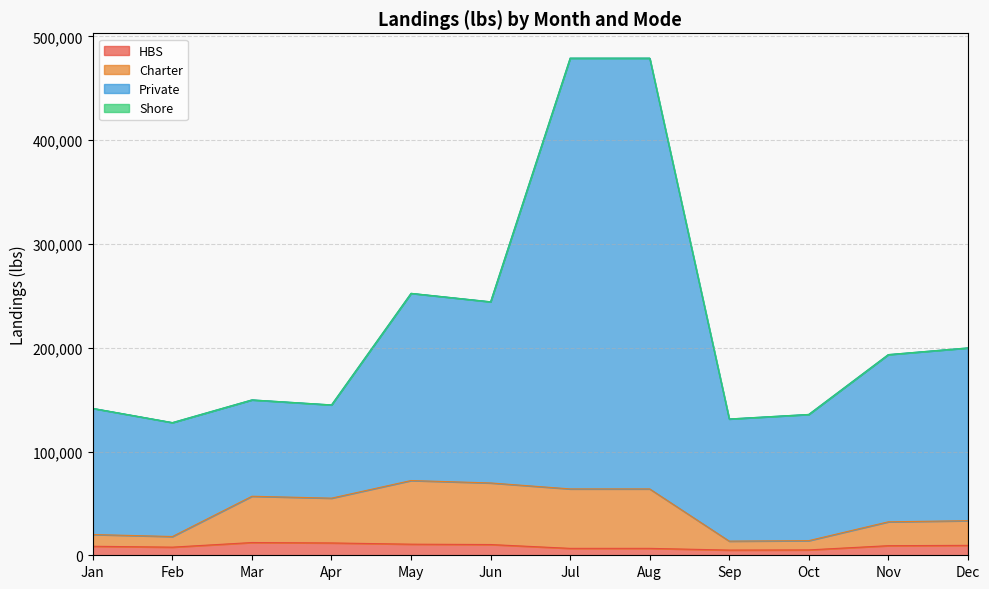

True or false: Charter has a value of 122693.9 at Jun.

False